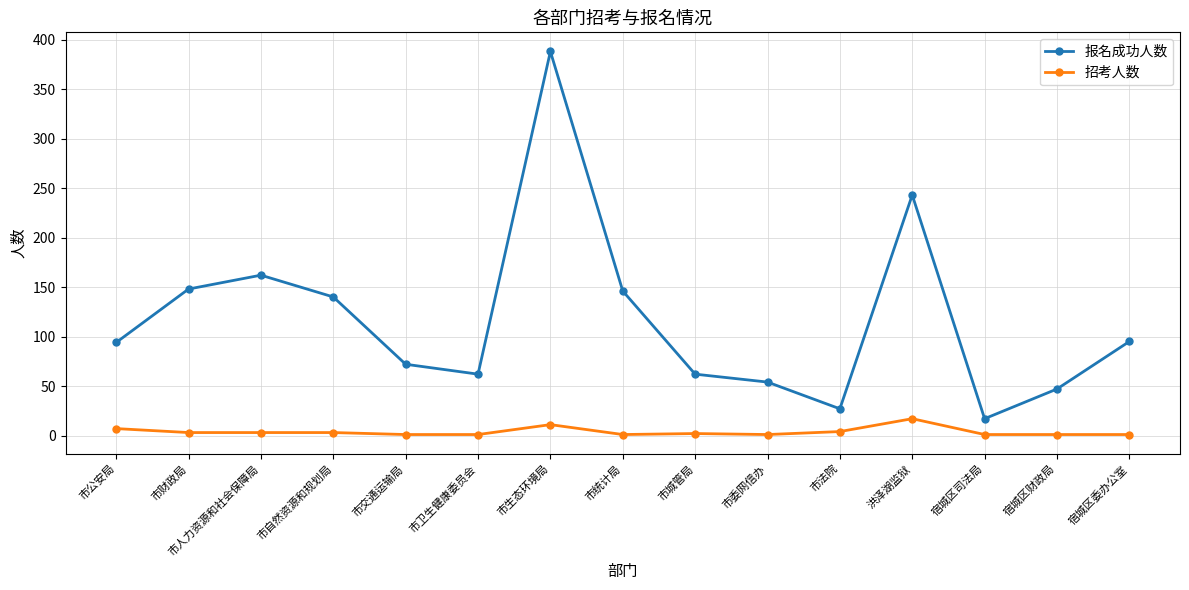

Which series has the largest total across all categories?

报名成功人数